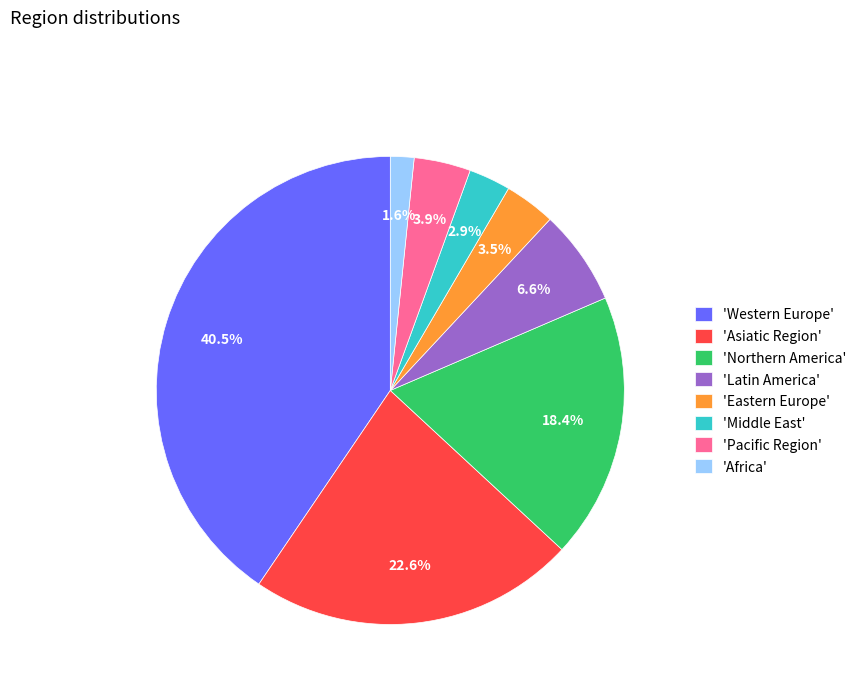

Which has a higher value, 'Western Europe' or 'Pacific Region'?

'Western Europe'